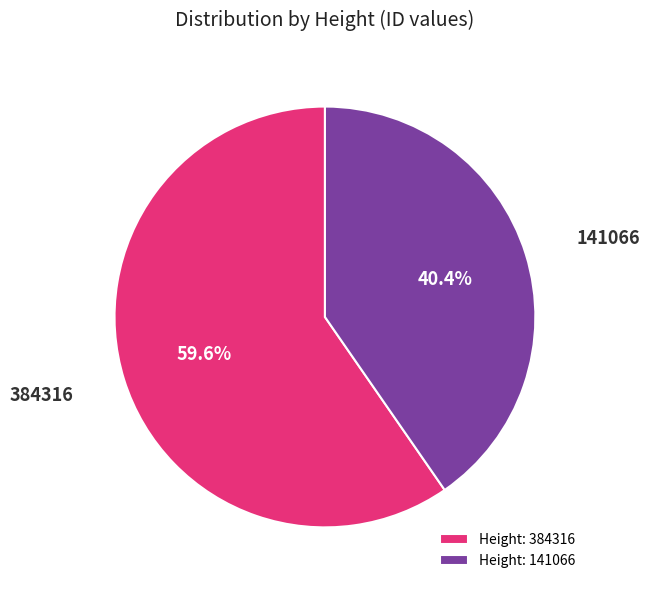

To the nearest percent, what percentage of the pie is 384316?

60%